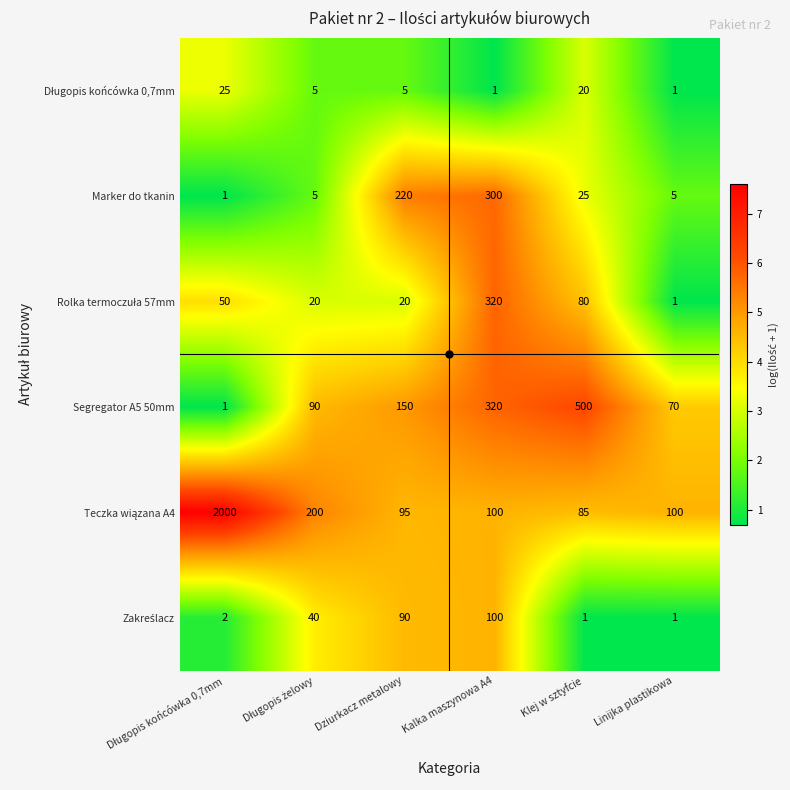

What is the sum of all Marker do tkanin values?

556